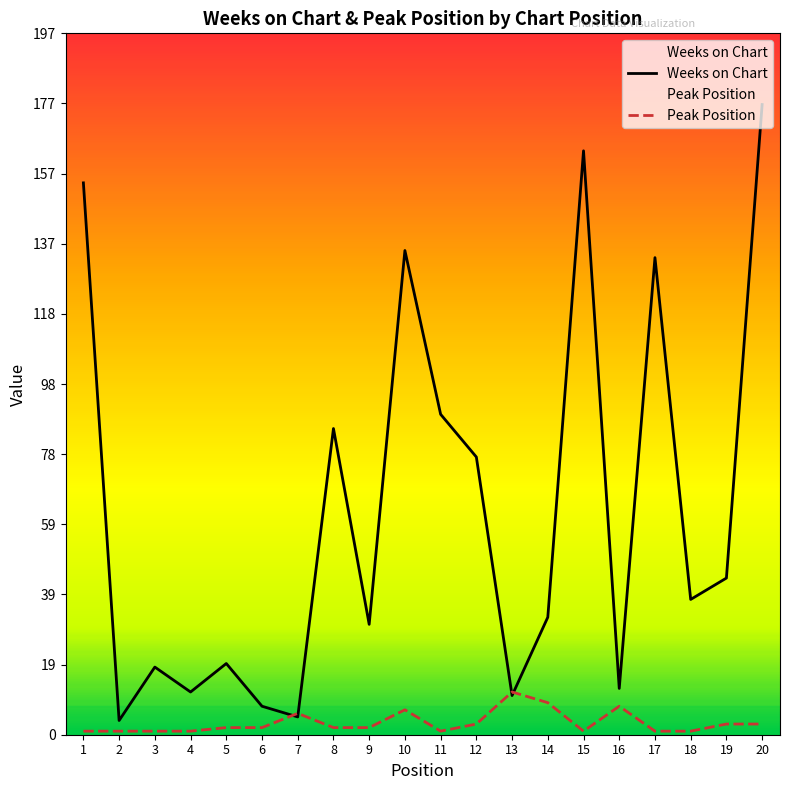

What is the difference between the Weeks on Chart values at 14 and 9?

2